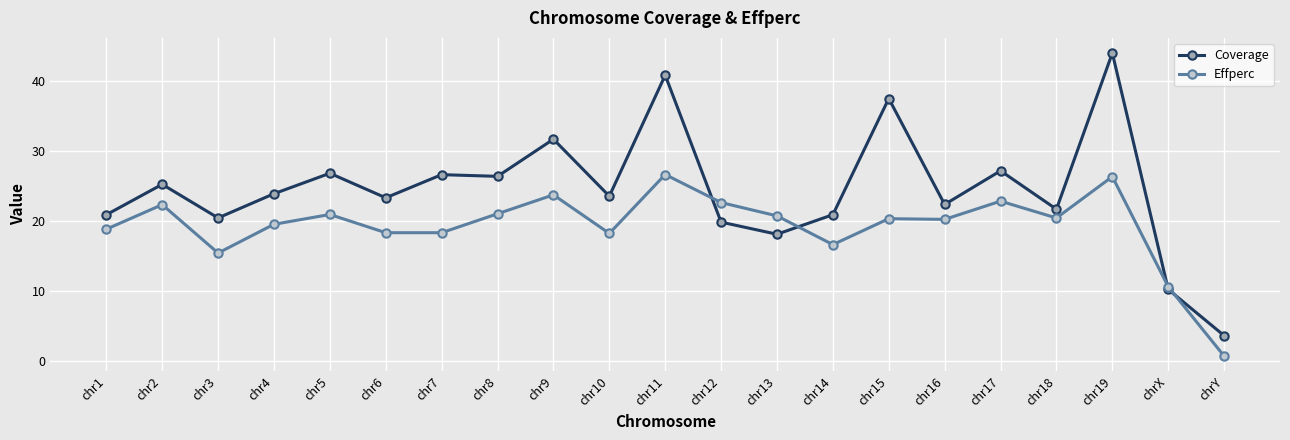

Does the chart display data point markers on the line(s)?

Yes